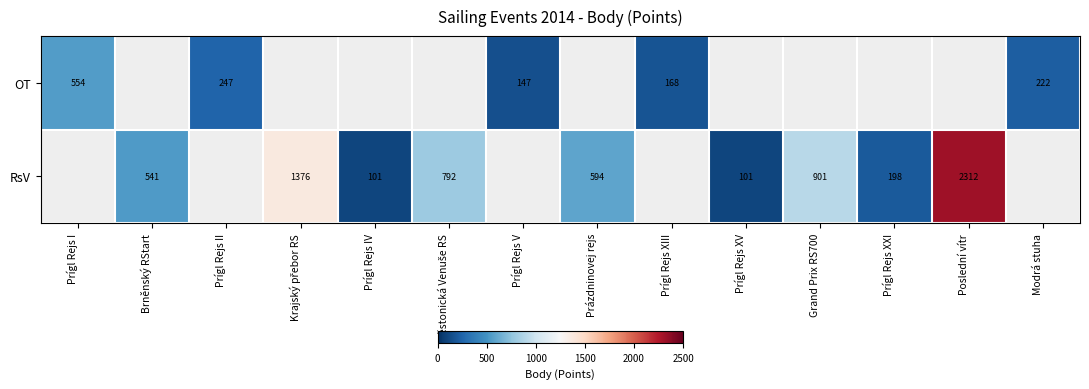

Is it true that RsV equals 1029 at Prázdninovej rejs?

False